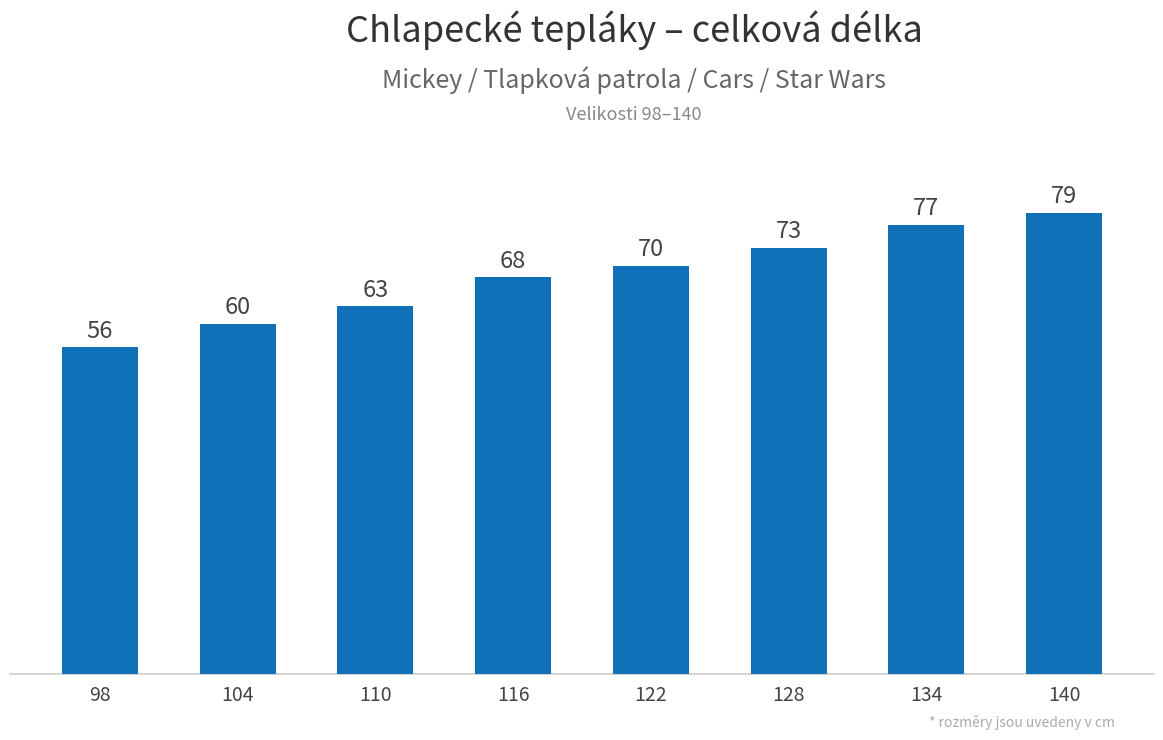

What is the value of the 5th bar from the left?

70